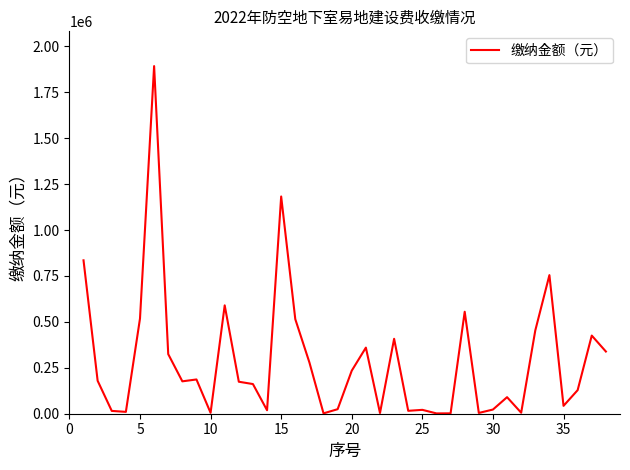

What is the smallest value displayed?

1722